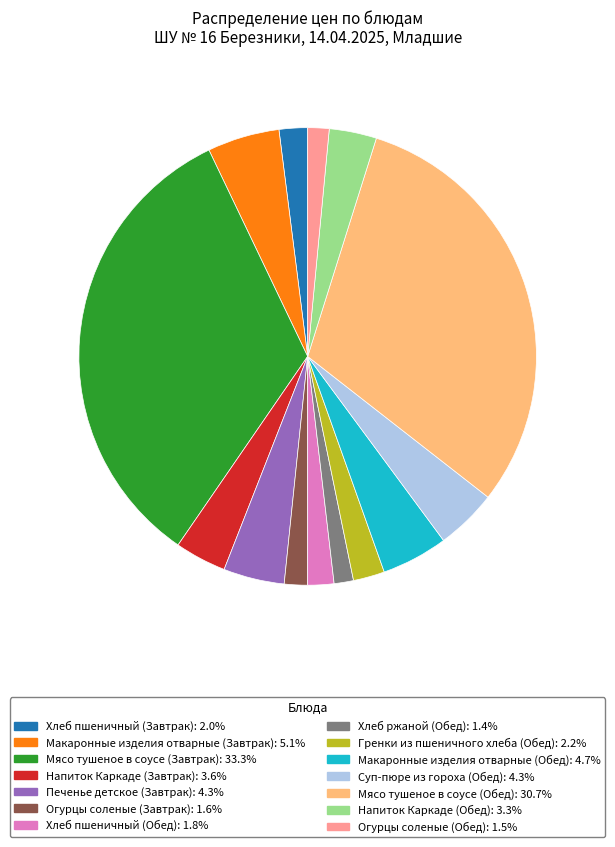

What is the ratio of the value at Напиток Каркаде (Обед) to the value at Суп-пюре из гороха (Обед)?

0.8